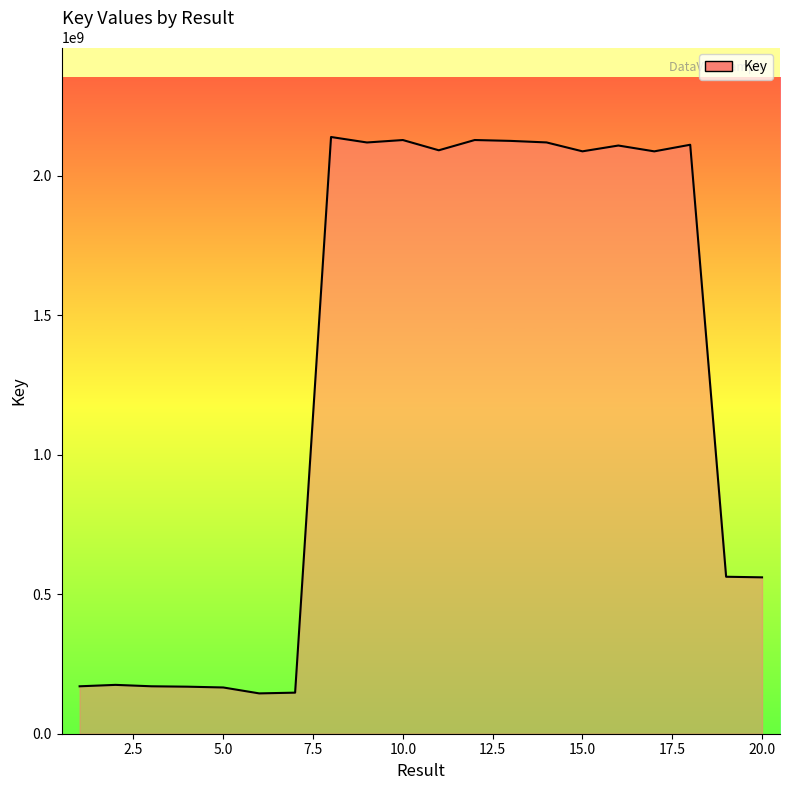

What is the sum of all values?

25519246646